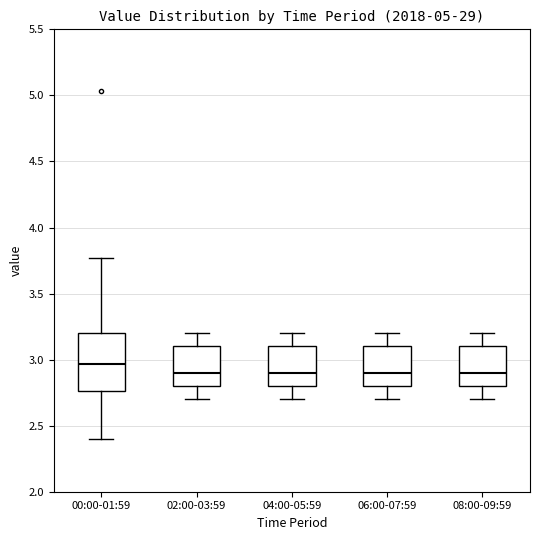

Where does the median line of the box for 02:00-03:59 sit on the y-axis? The values are not printed on the chart, so give them approximately, as read against the axis.

2.90